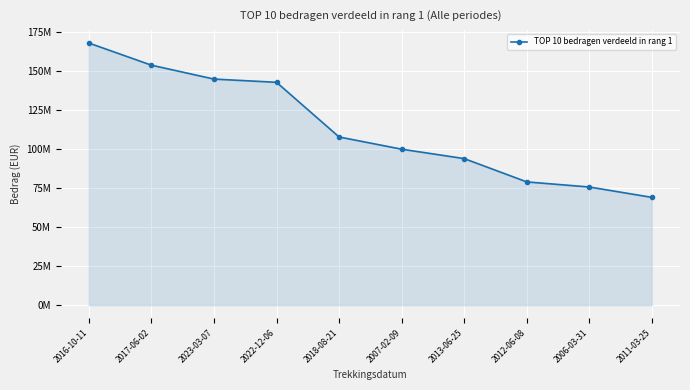

Where is the data nearest to the value 118595295?

2018-08-21